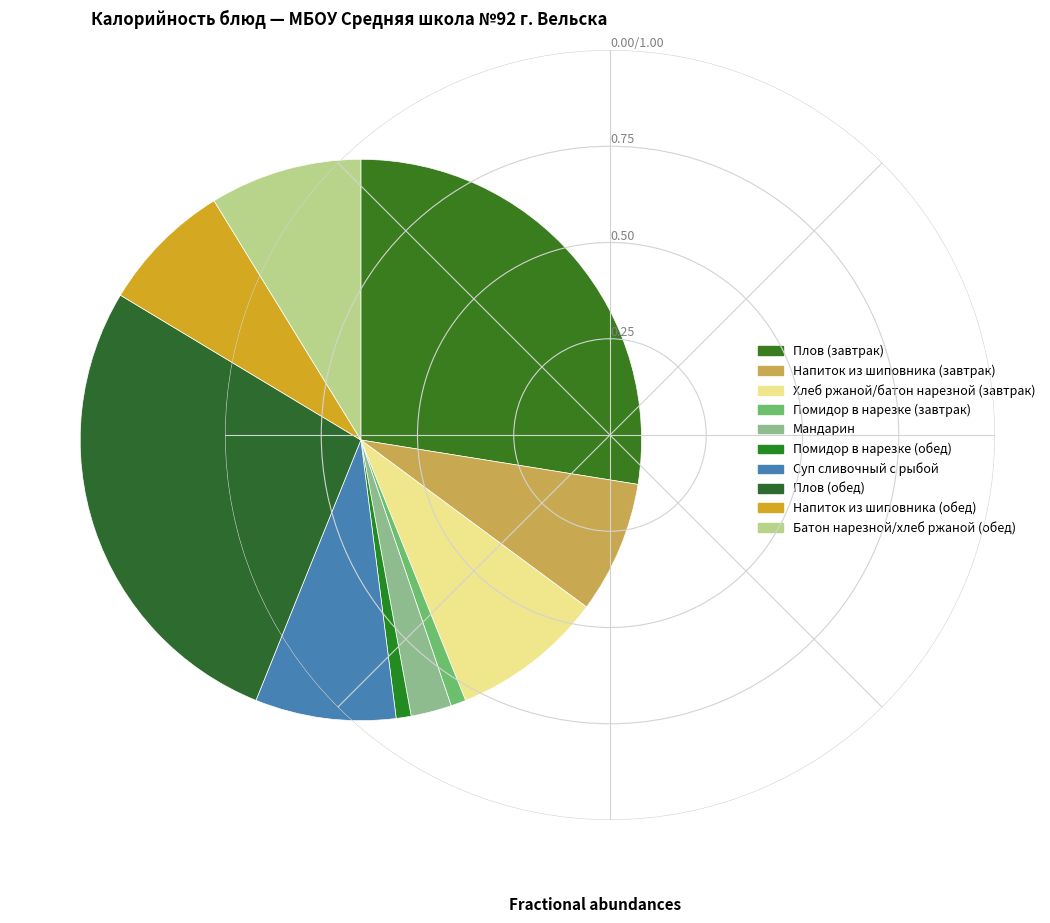

Combined, do Батон нарезной/хлеб ржаной (обед) and Напиток из шиповника (обед) account for over 50%?

No